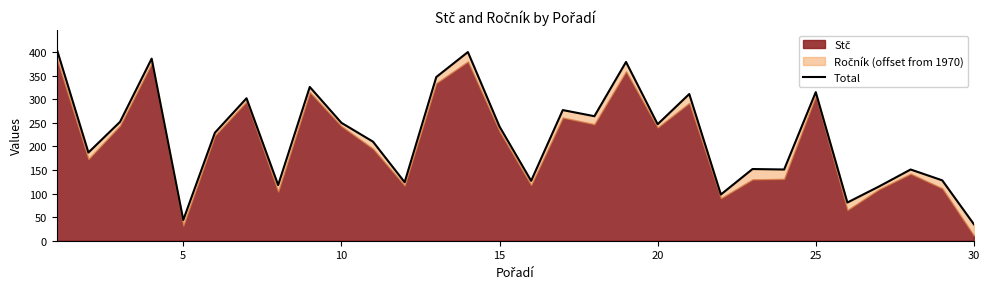

Count the number of categories in the chart.

30